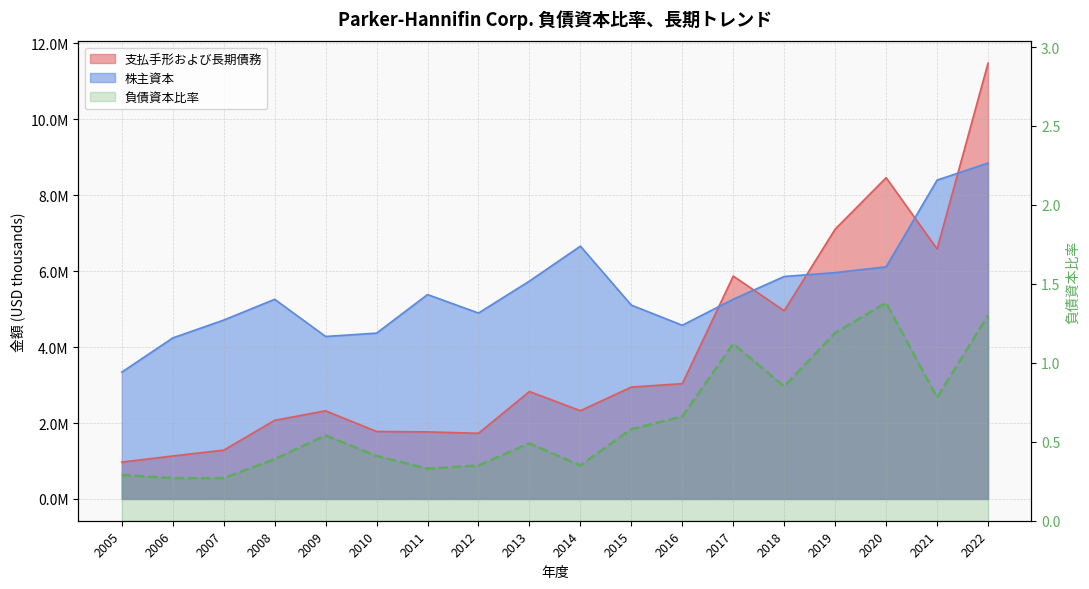

What is the approximate value at 2008?

0.4